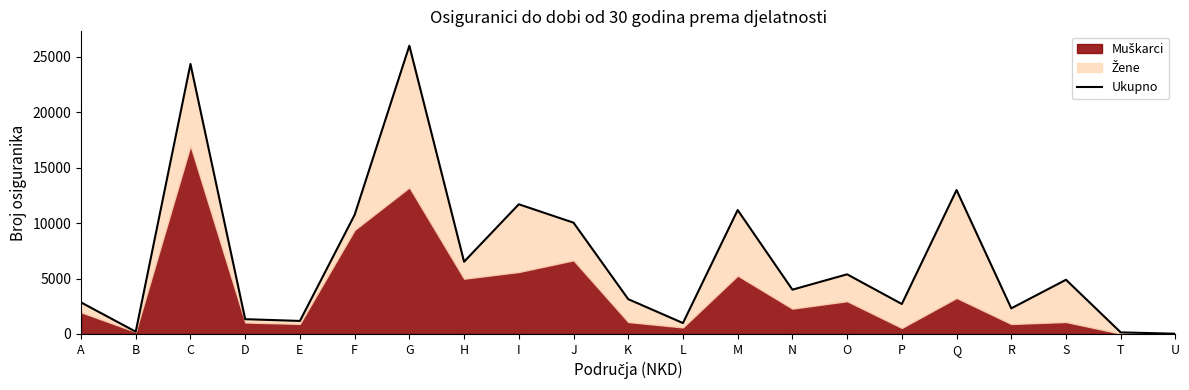

Where is the first local minimum?

B